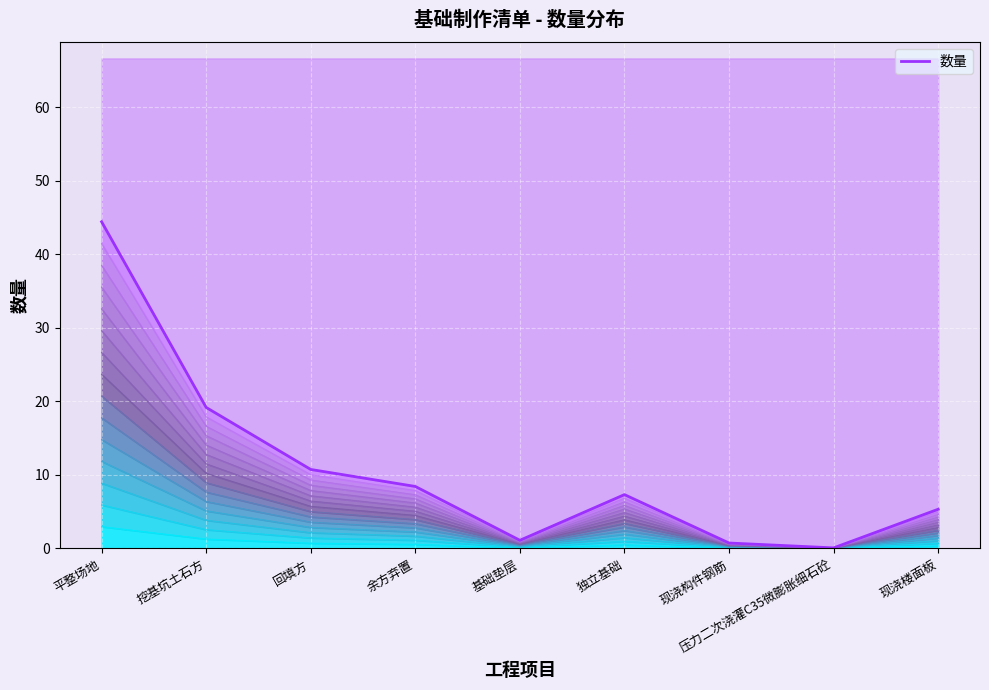

Between 平整场地 and 余方弃置, which is larger?

平整场地